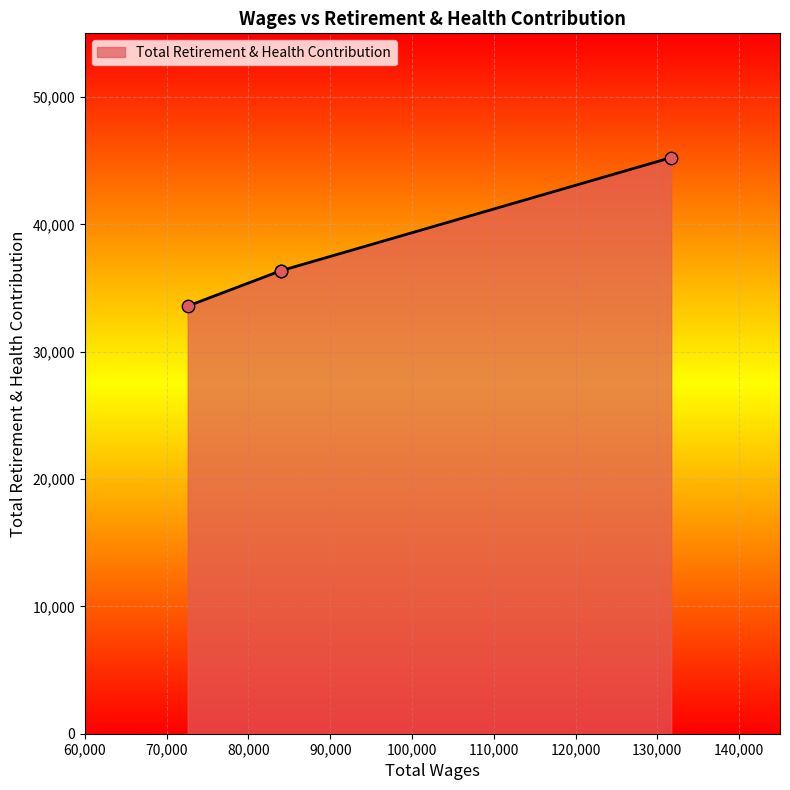

Between 83928.0 and 131696.0, which is larger?

131696.0